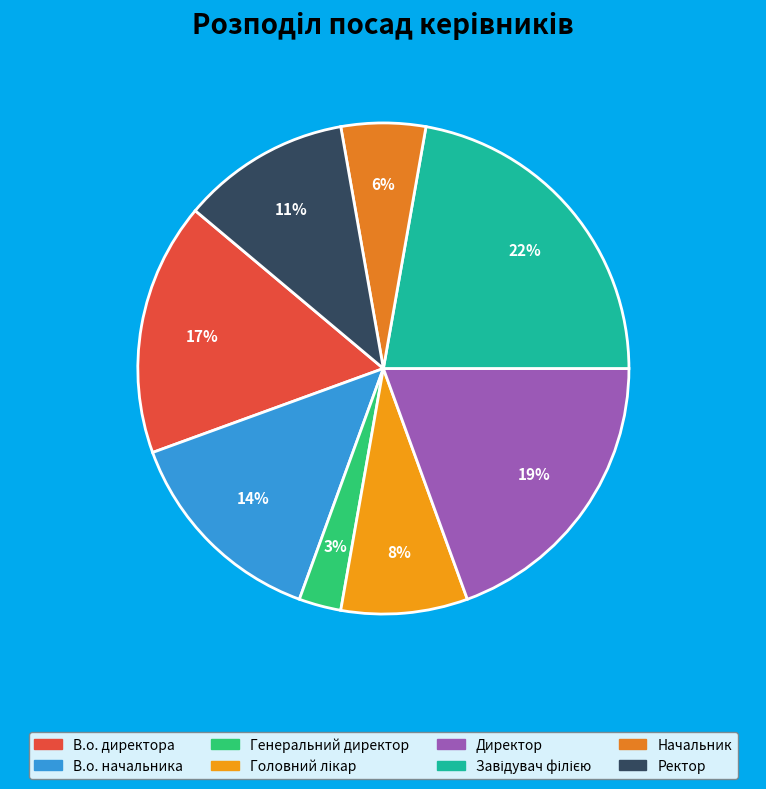

Which slice is the largest?

Завідувач філією